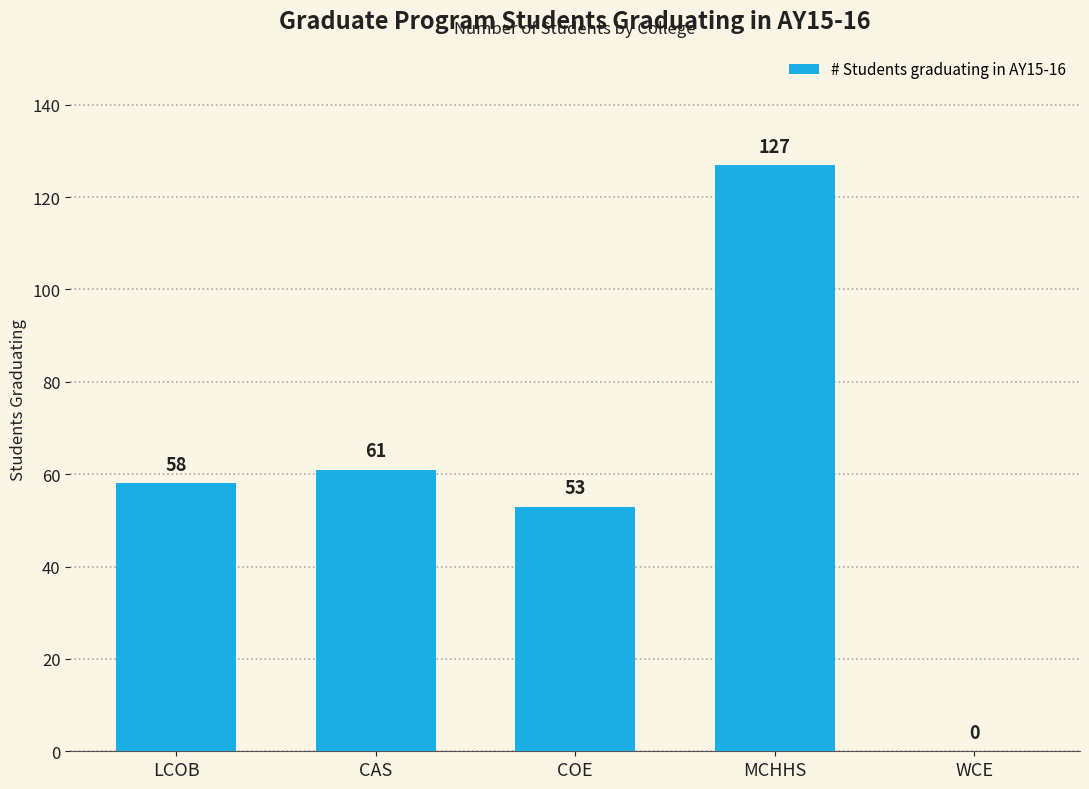

The chart shows a value of 74 at COE. True or false?

False